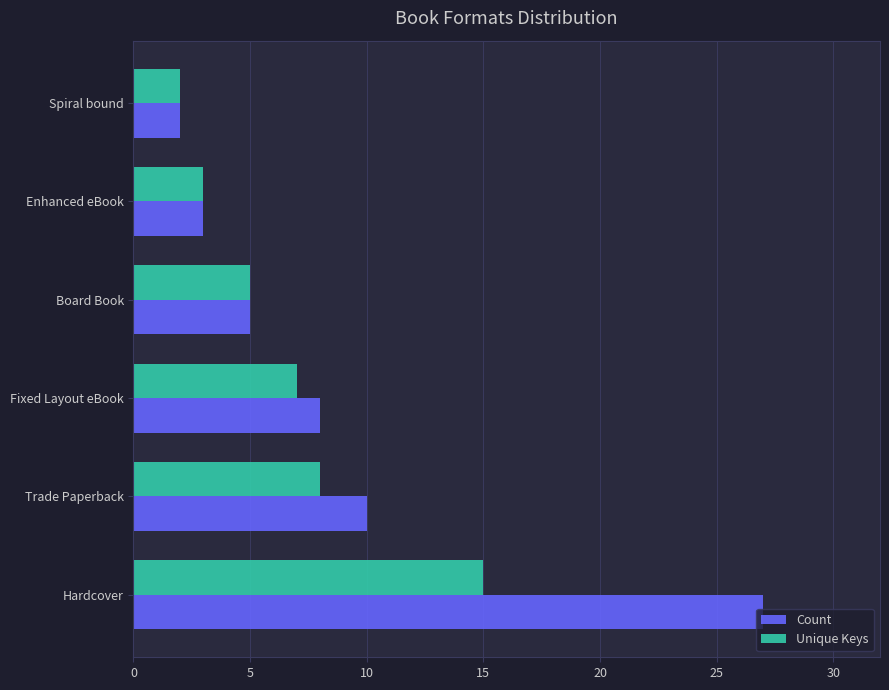

Between Trade Paperback and Fixed Layout eBook, which series saw the biggest shift?

Count